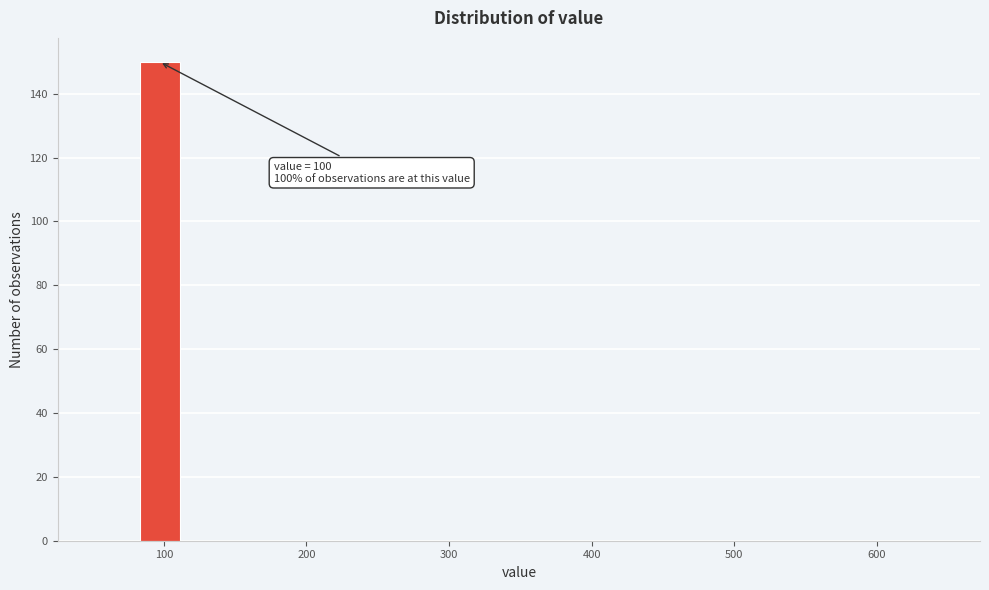

Read against the x-axis, roughly where is the centre of the tallest bar?

100